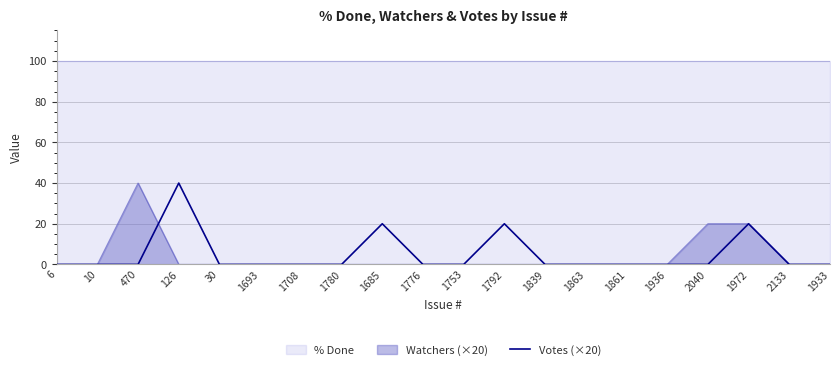

At which category does the data reach its first local peak?

126